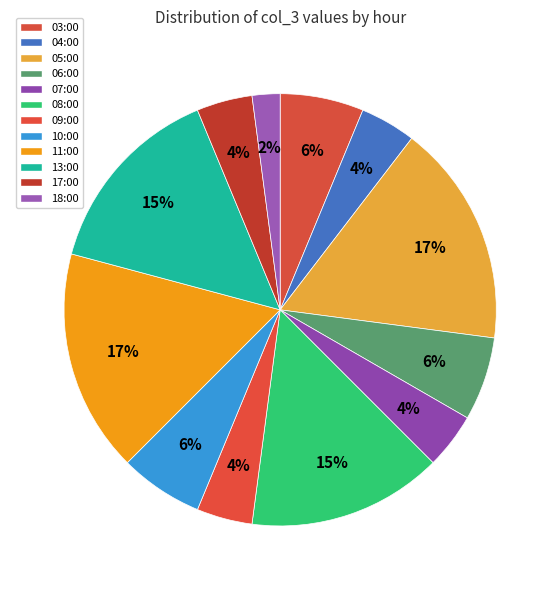

How many segments does this pie chart have?

12